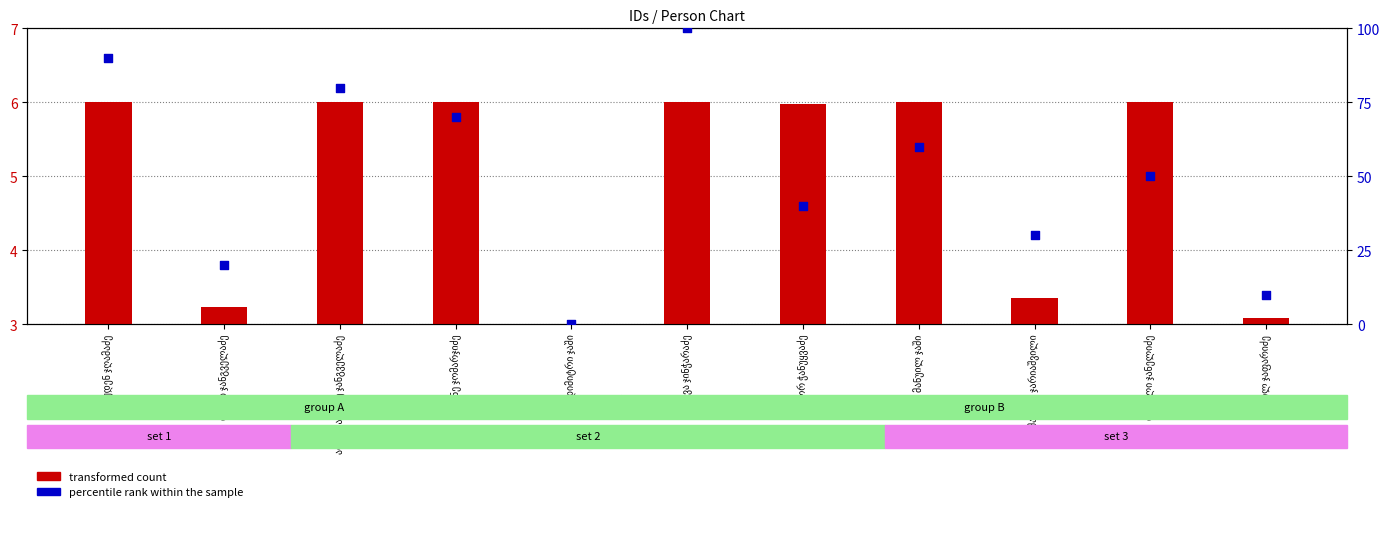

At how many categories does at least one series exceed 69?

4